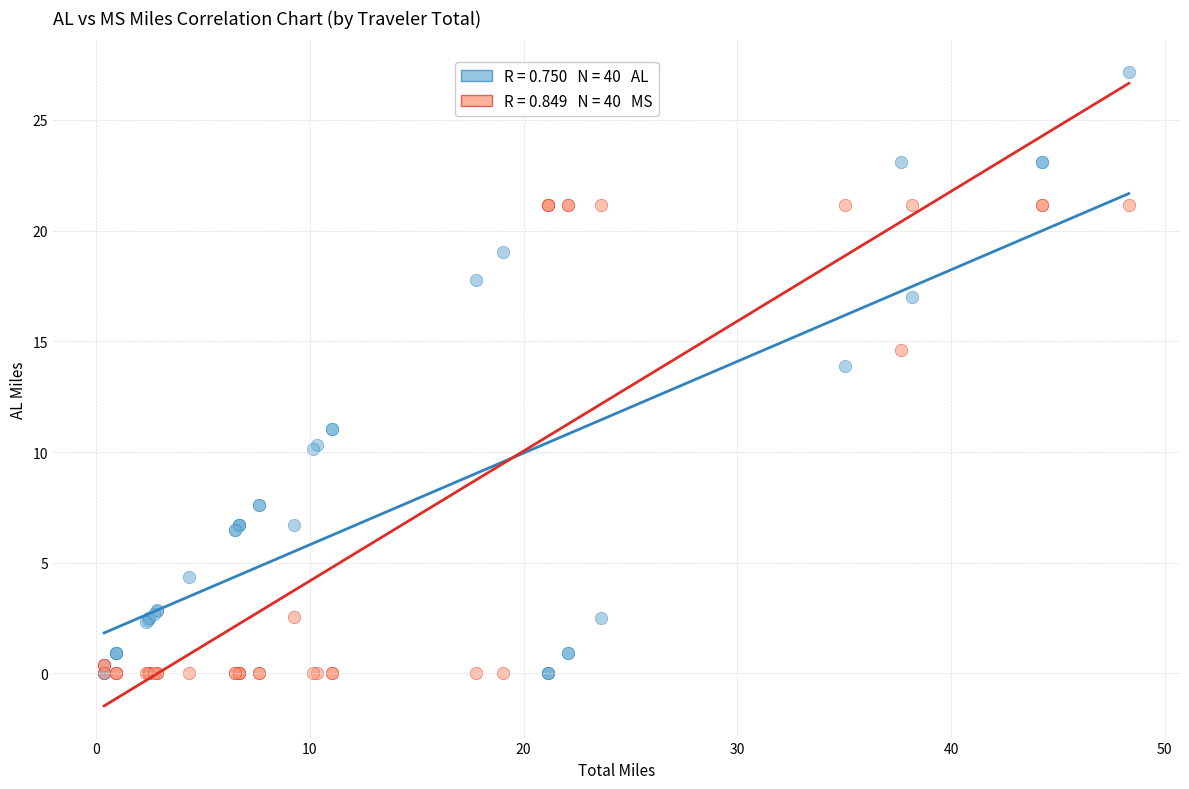

Across all series, what Y value is closest to 13?

13.9